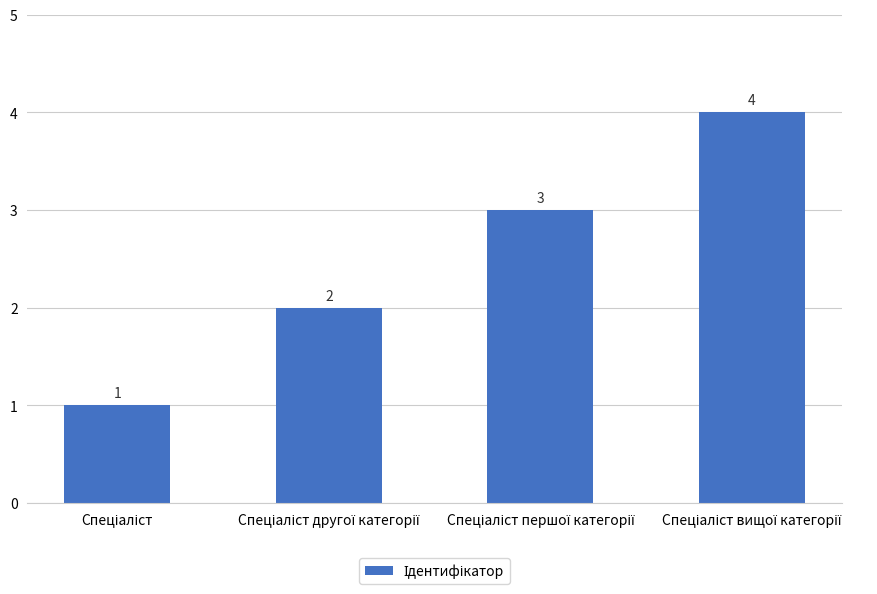

What is the maximum value shown in the chart?

4